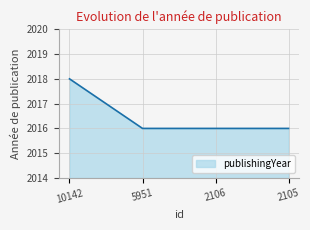

What is the smallest value displayed?

2016